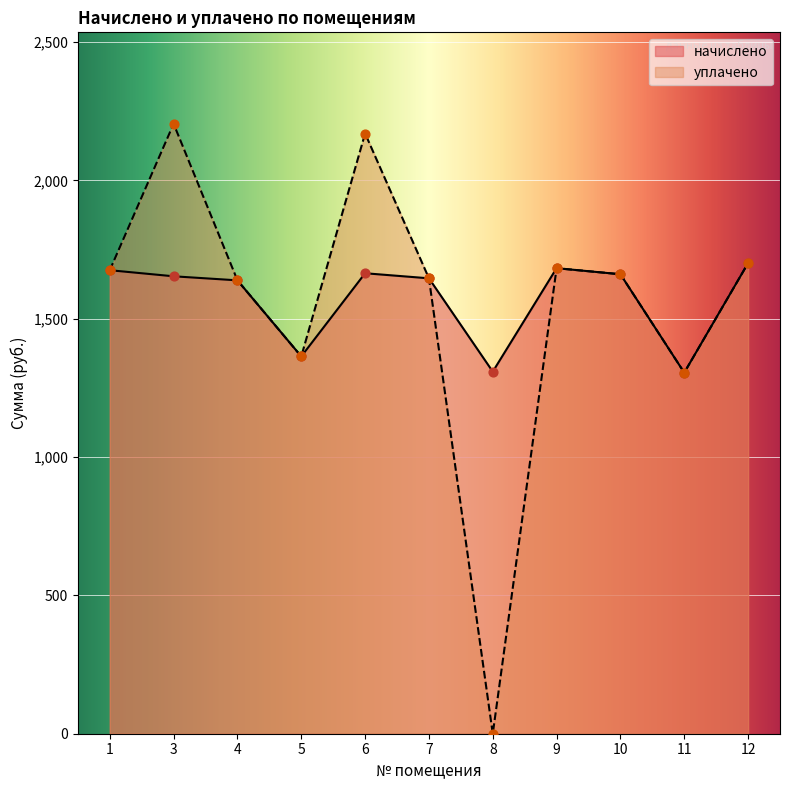

Is the value of уплачено at 11 greater than the value of начислено at 10?

No